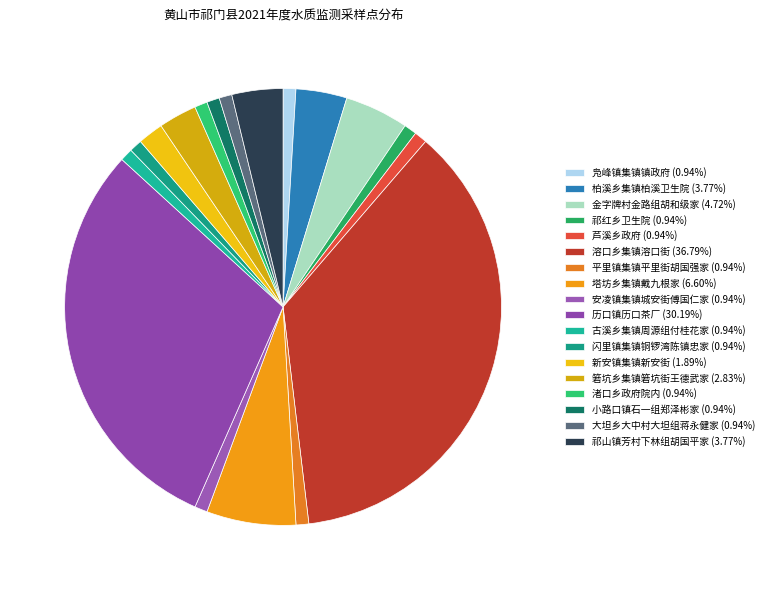

To the nearest percent, what is the average slice percentage?

6%